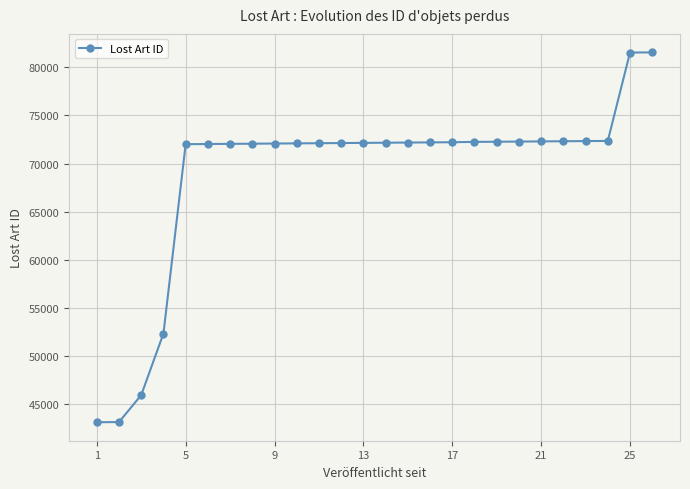

What is the difference between the maximum and second lowest values?

38403